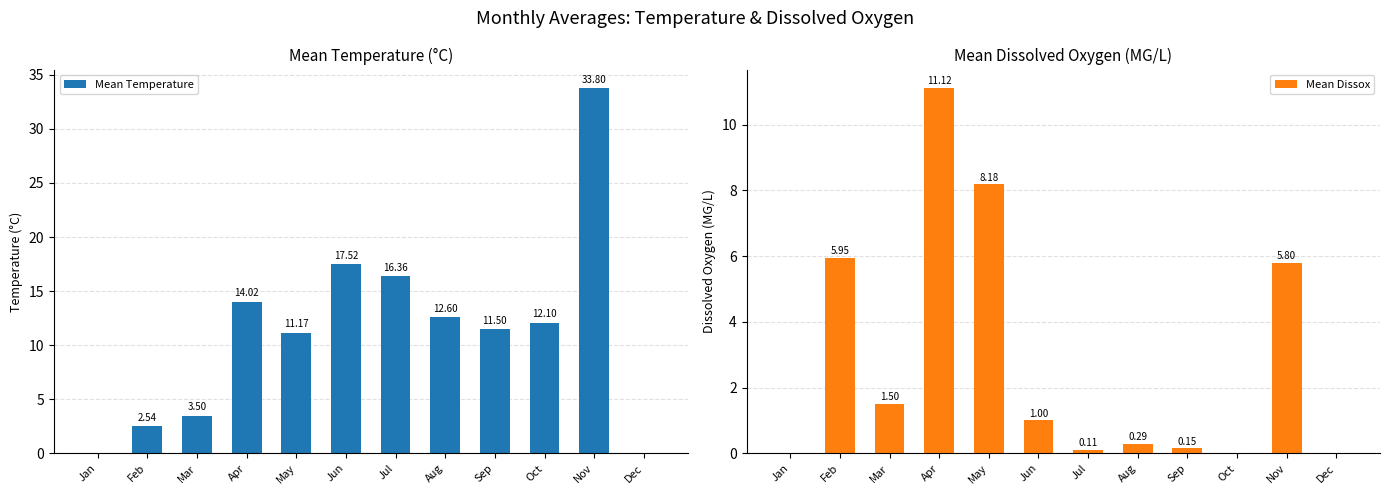

Which series has the largest total across all categories?

Mean Temperature